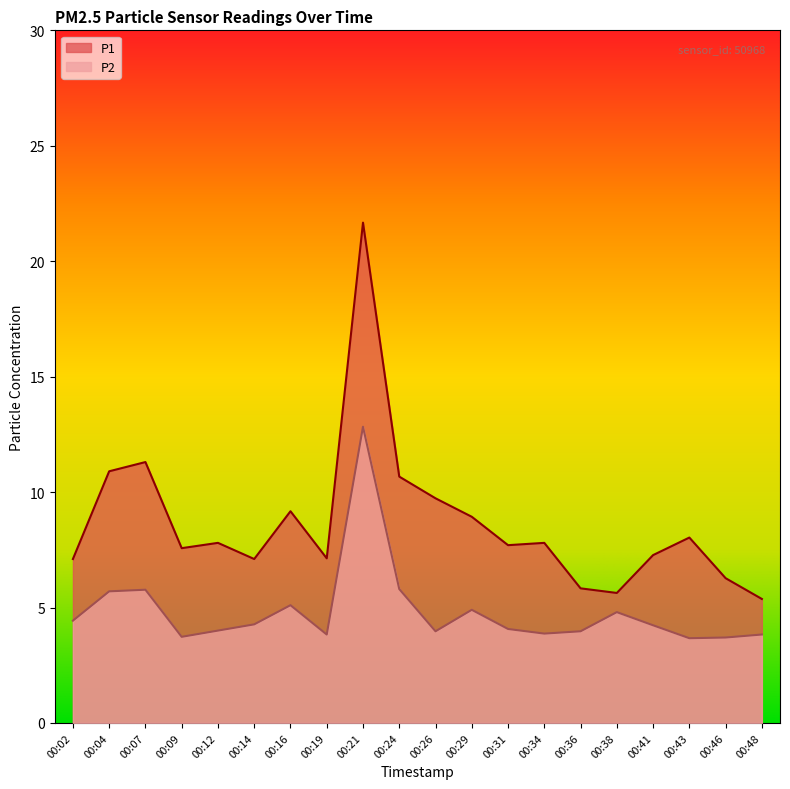

The value of P1 at 00:31 is 7.7. True or false?

True